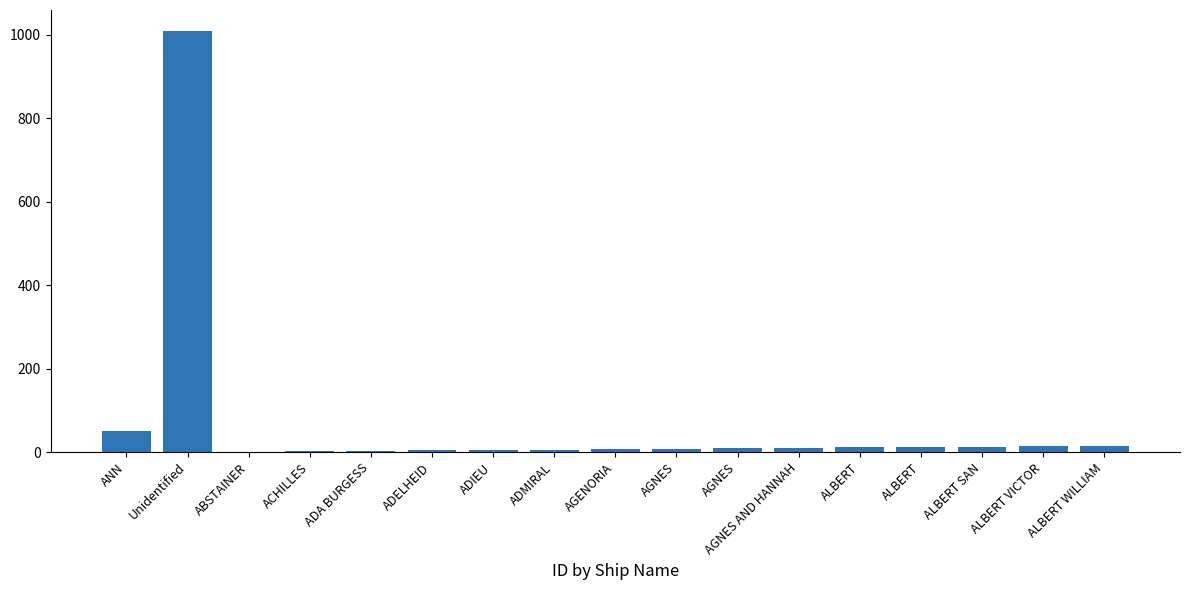

Count the number of categories in the chart.

17